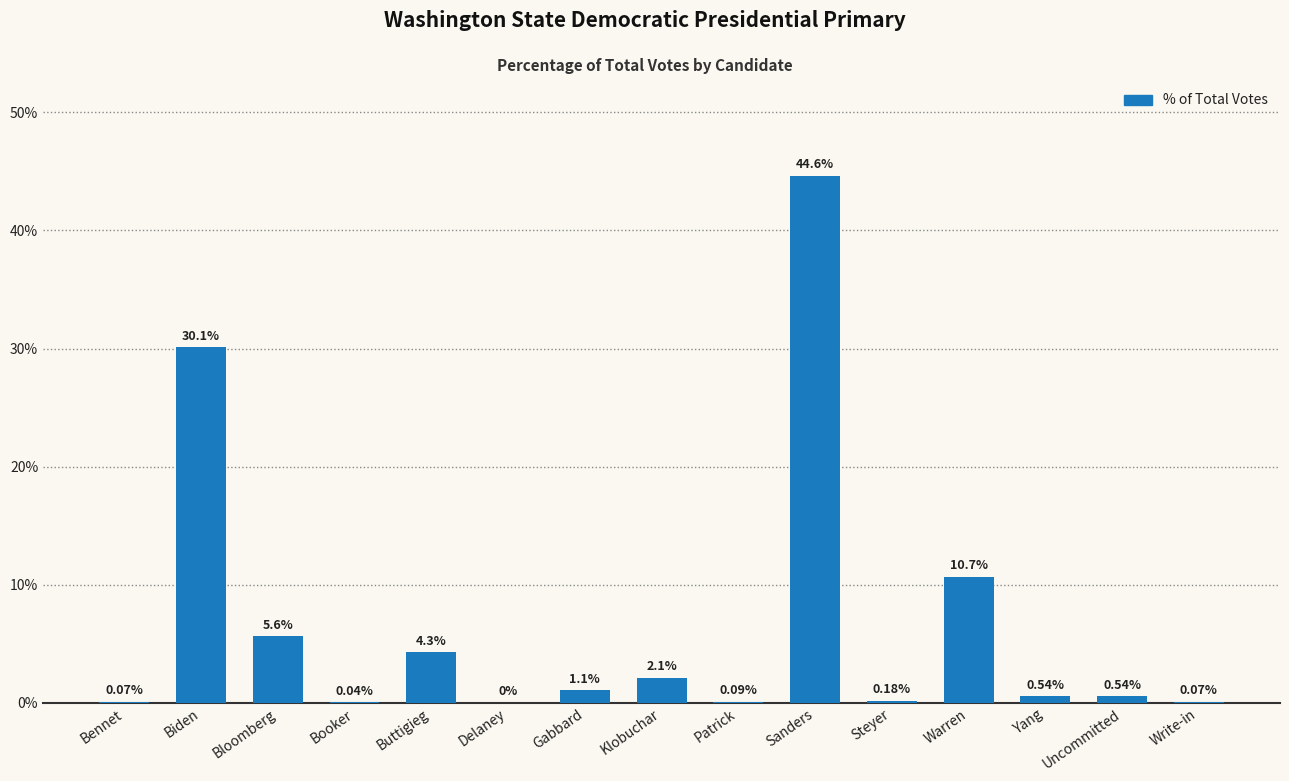

At which category does the chart reach its peak across all series?

Sanders